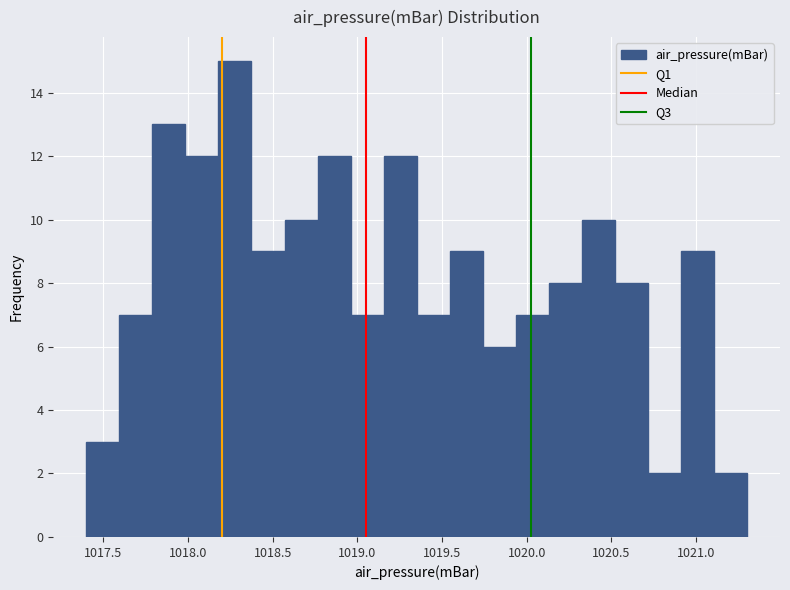

Around what value on the x-axis is the tallest bar? Give the approximate position of its centre, as read against the axis.

1018.30